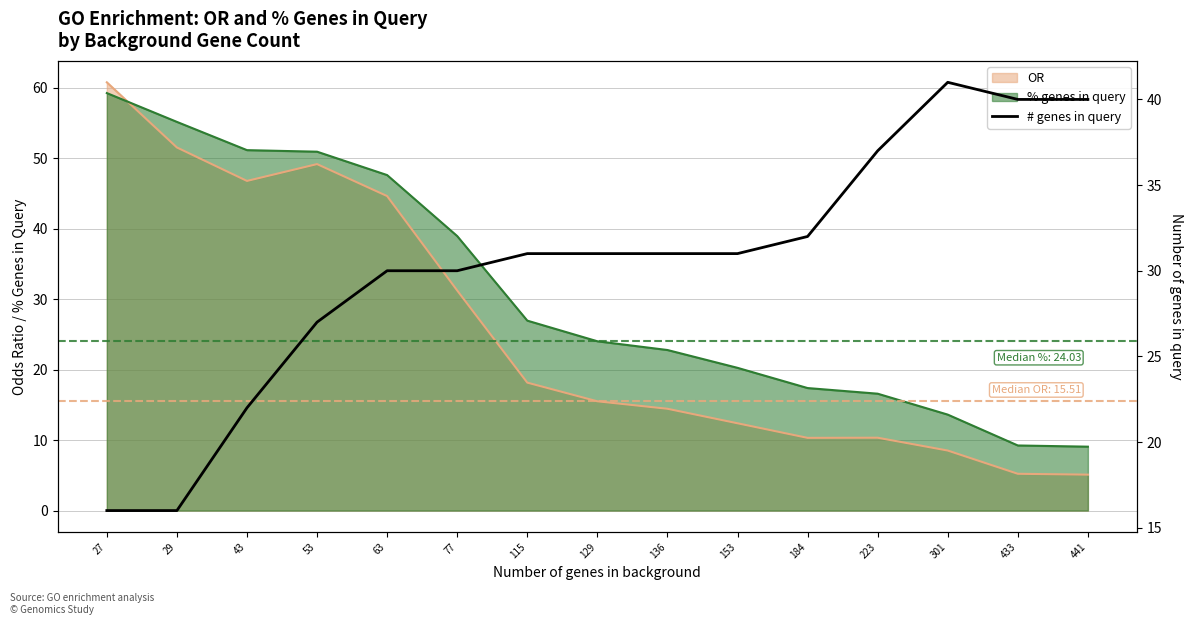

How many values exceed 31?

5